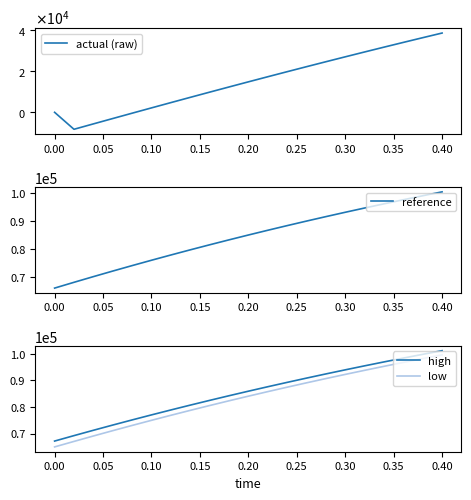

The value of low at 0.30 is 20396.9. True or false?

False